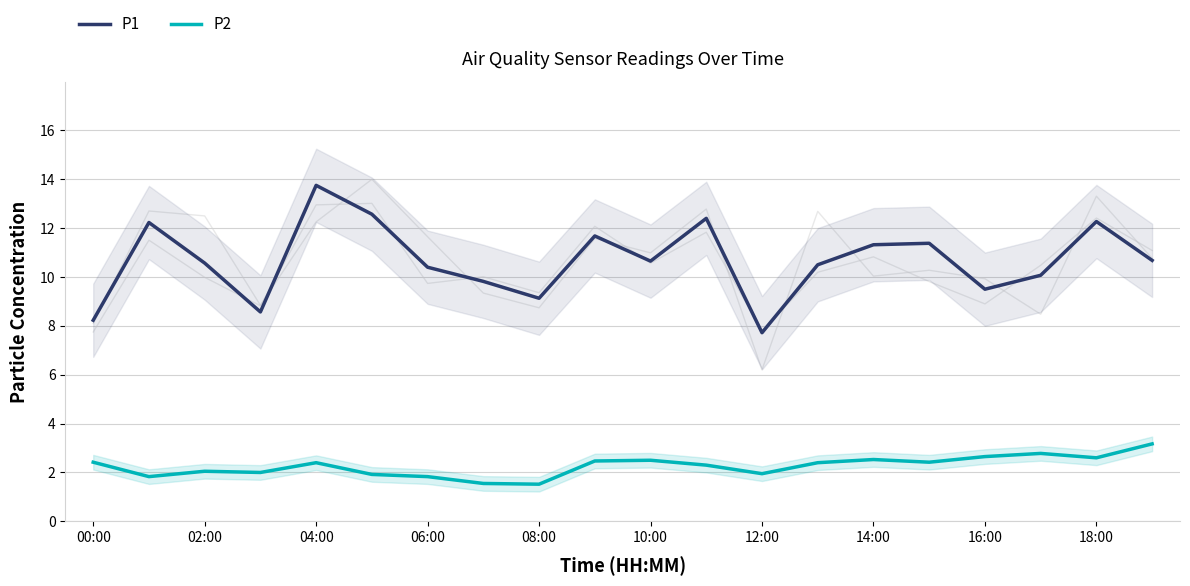

Rank the series by their average value, from lowest to highest.

P2, P1